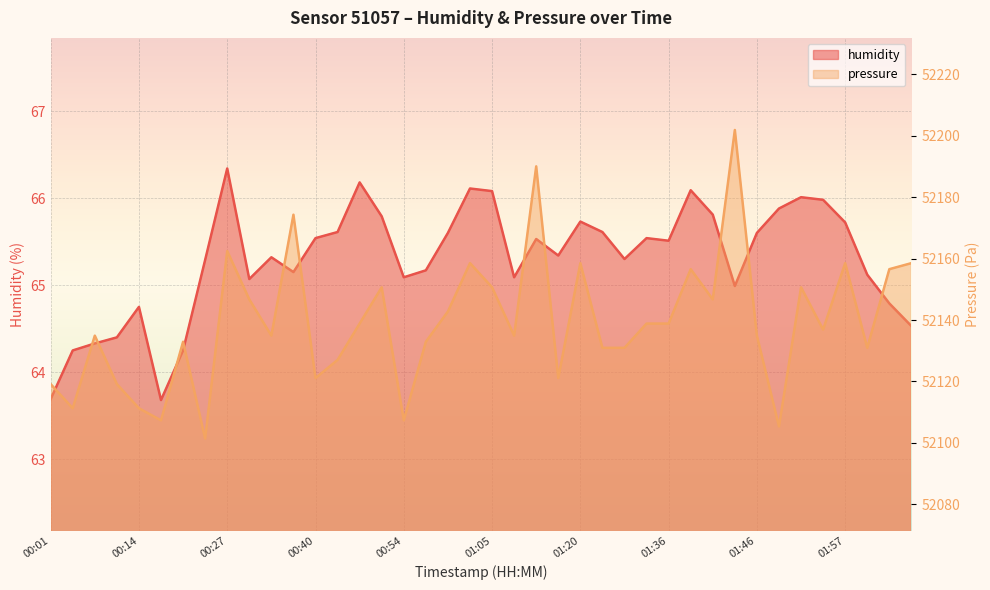

At which label does pressure first exceed 52136?

00:27